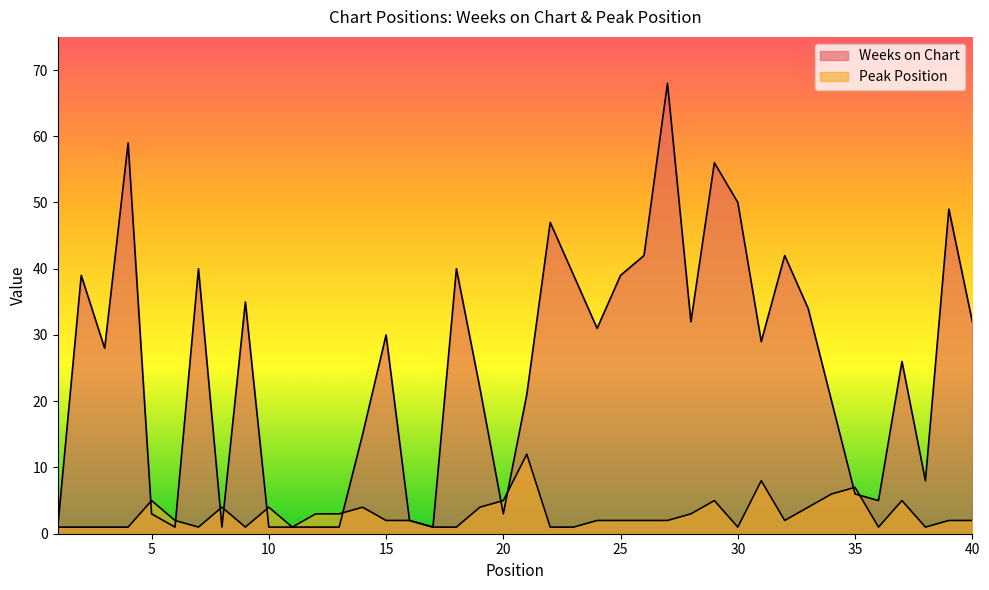

What is the value of the Peak Position point at the 2nd from the left?

1